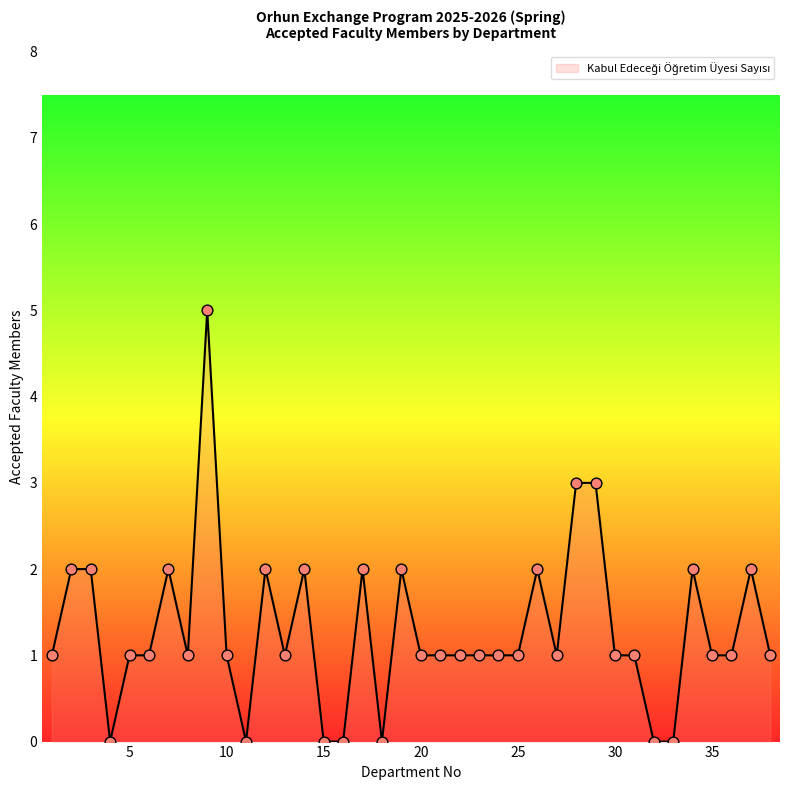

What is the difference between the maximum and minimum values?

5